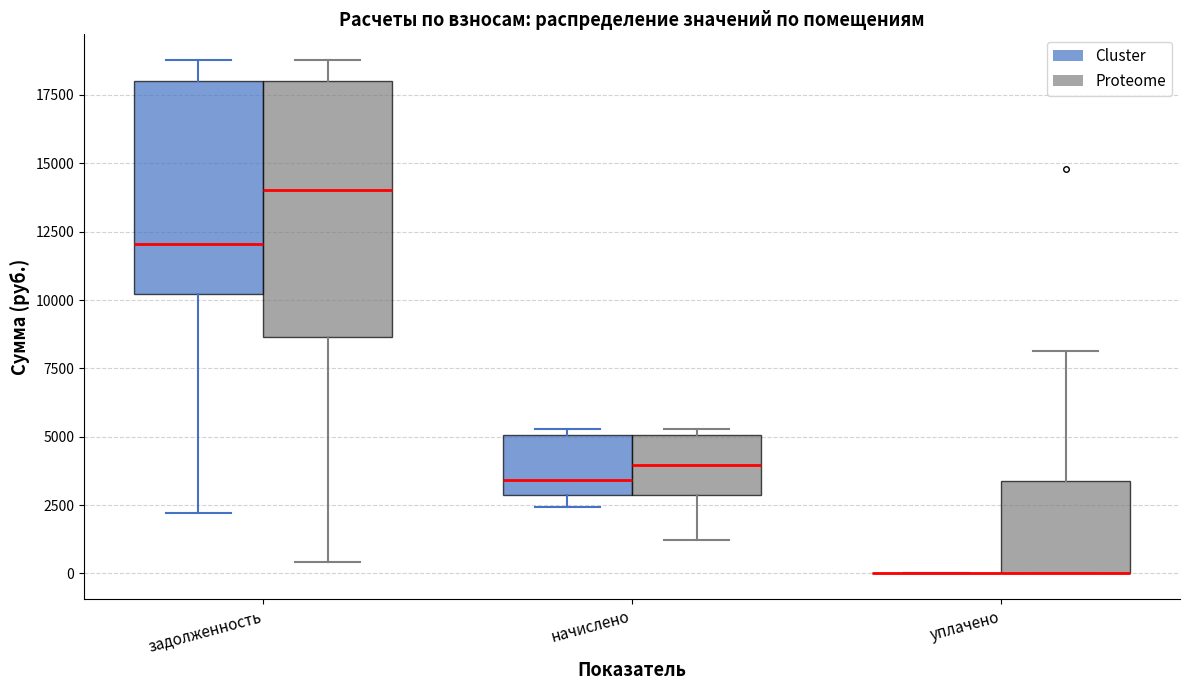

Reading left to right, transcribe this box plot: for each box, give where its median line is, the range the box spans, and where its two whiskers end, as read against the y-axis. The values are not printed on the chart, so give them approximately, as read against the axis.

задолженность (Cluster): median 12000, box 10000 to 18000, whiskers 2000 to 19000
задолженность (Proteome): median 14000, box 8500 to 18000, whiskers 500 to 19000
начислено (Cluster): median 3500, box 3000 to 5000, whiskers 2500 to 5500
начислено (Proteome): median 4000, box 3000 to 5000, whiskers 1000 to 5500
уплачено (Cluster): box collapsed to a line at 0, whiskers 0 to 0
уплачено (Proteome): median 0 (drawn on the box's lower edge), box 0 to 3500, whiskers 0 to 8000